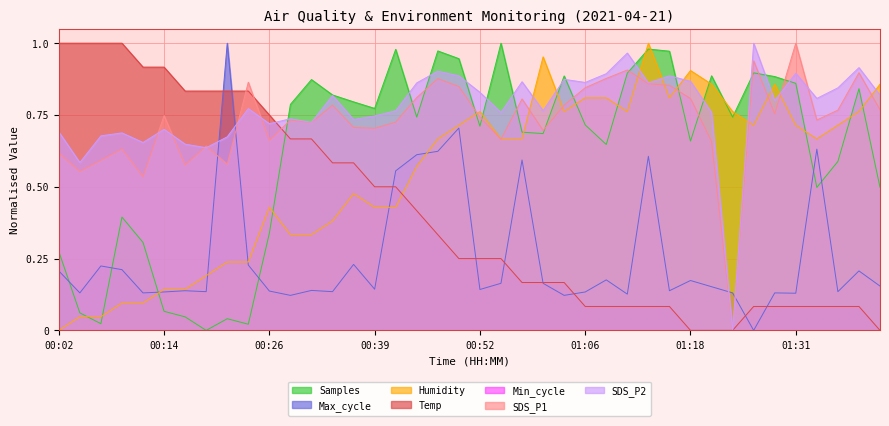

How many data points in SDS_P1 are above 0?

39